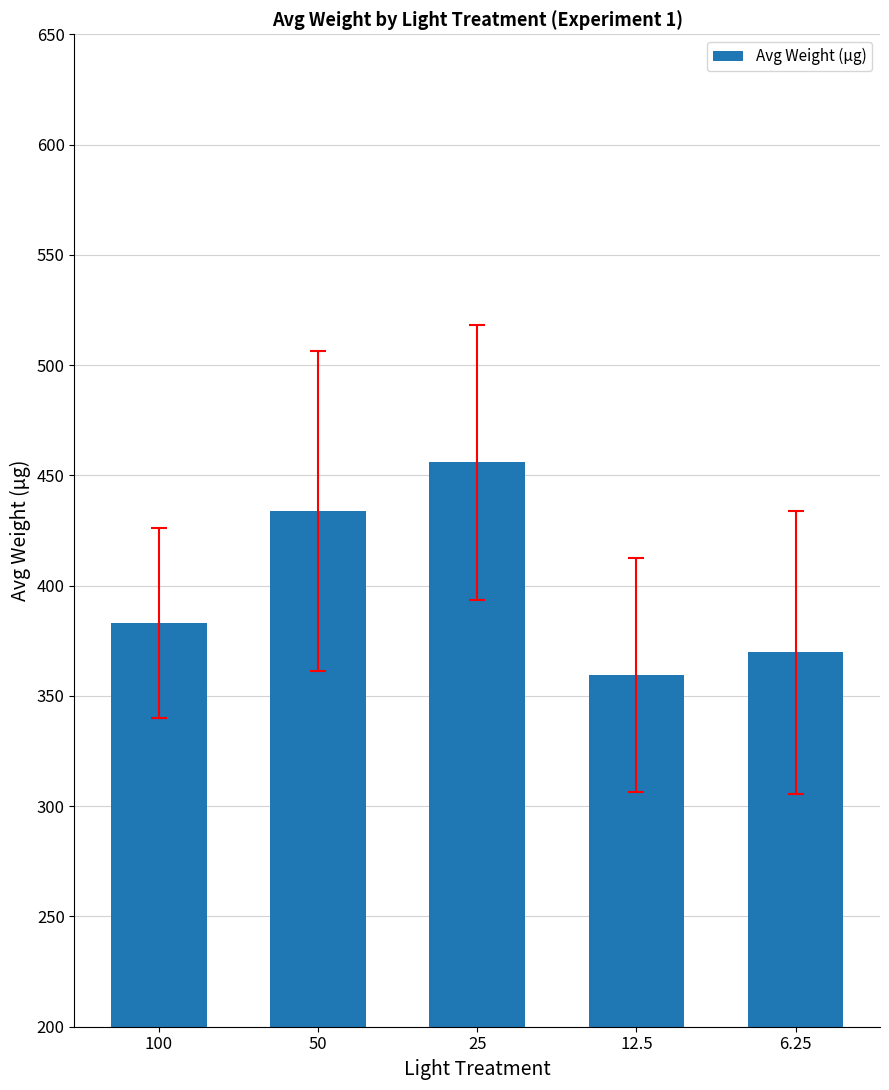

Which label corresponds to the smallest value in the chart?

12.5